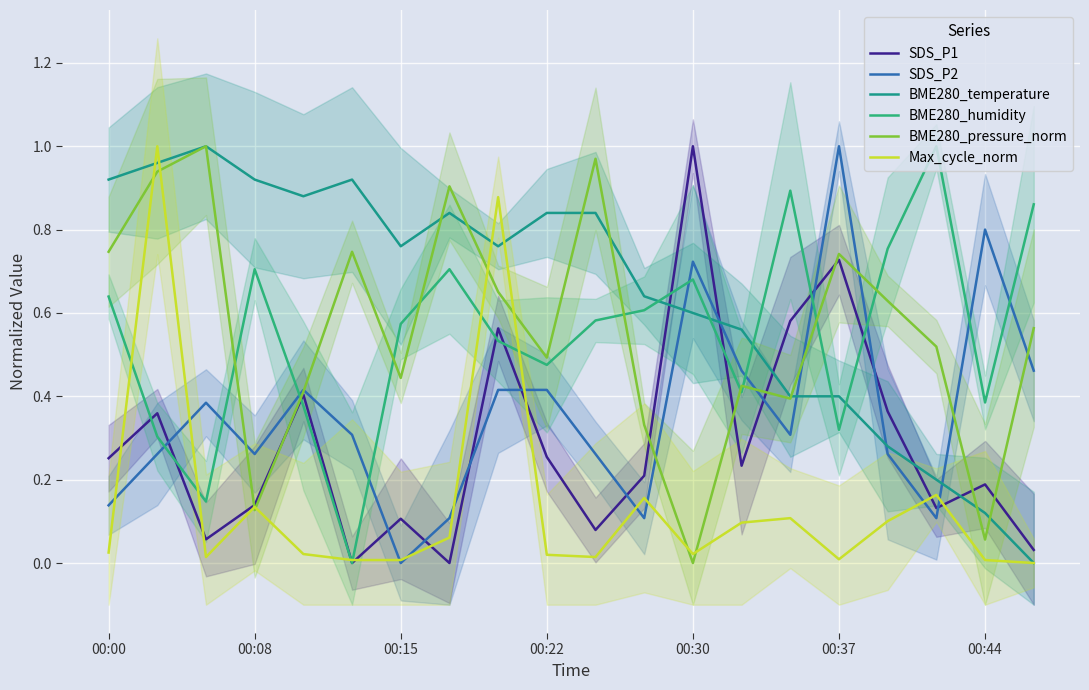

True or false: SDS_P1 has more than 2 interior local peaks.

True